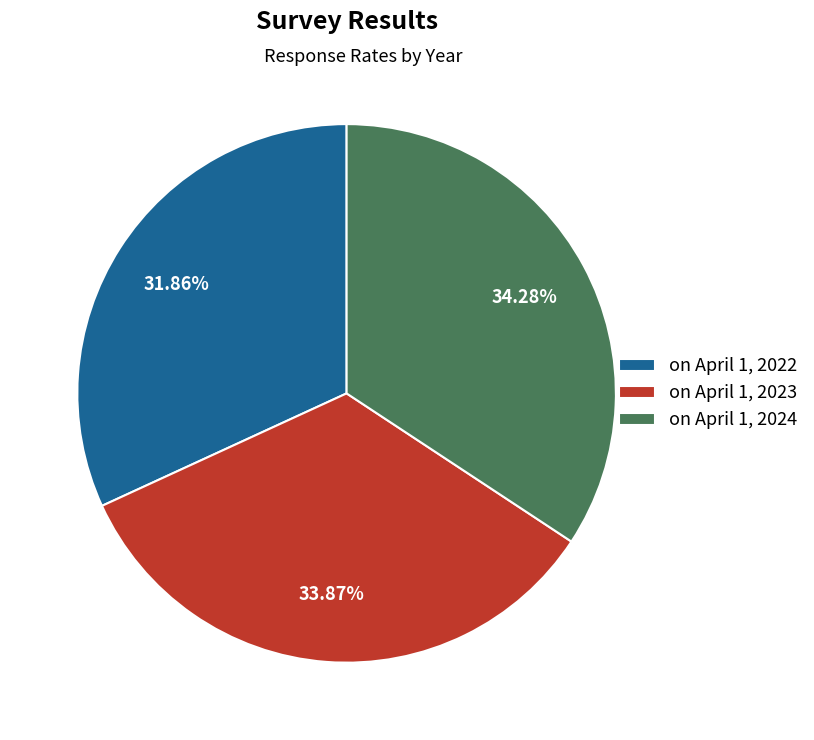

To the nearest percent, what is the difference between the on April 1, 2023 and on April 1, 2022 slice percentages?

2%